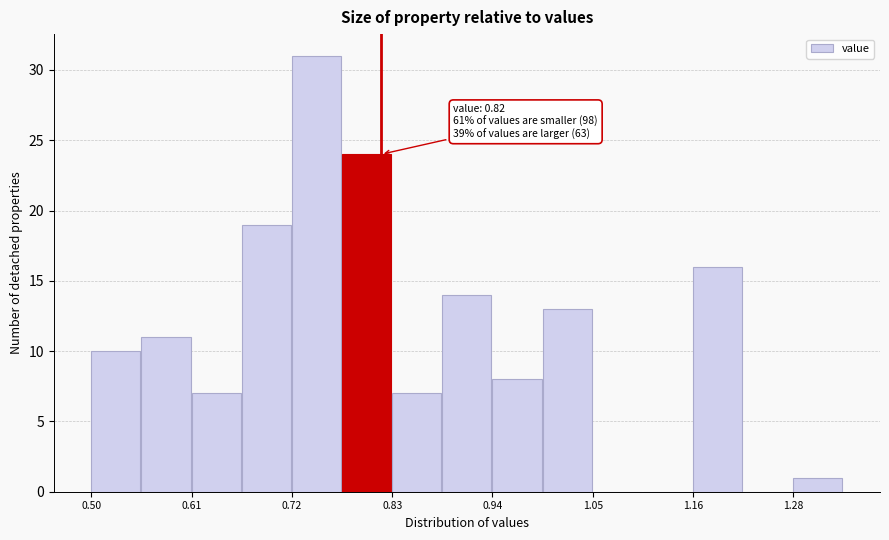

Read against the x-axis, roughly where is the centre of the tallest bar?

0.74